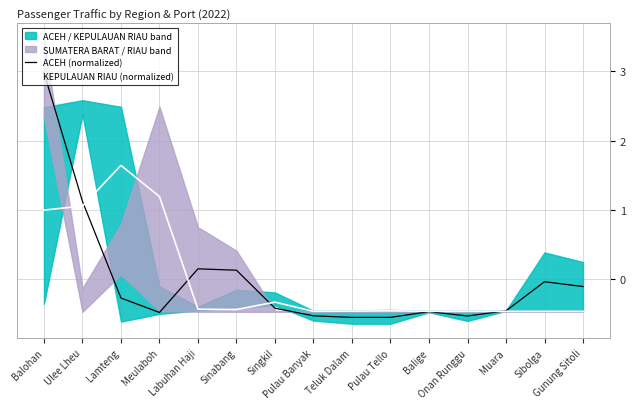

Where do ACEH (normalized) and KEPULAUAN RIAU (normalized) first cross each other?

Ulee Lheu and Lamteng